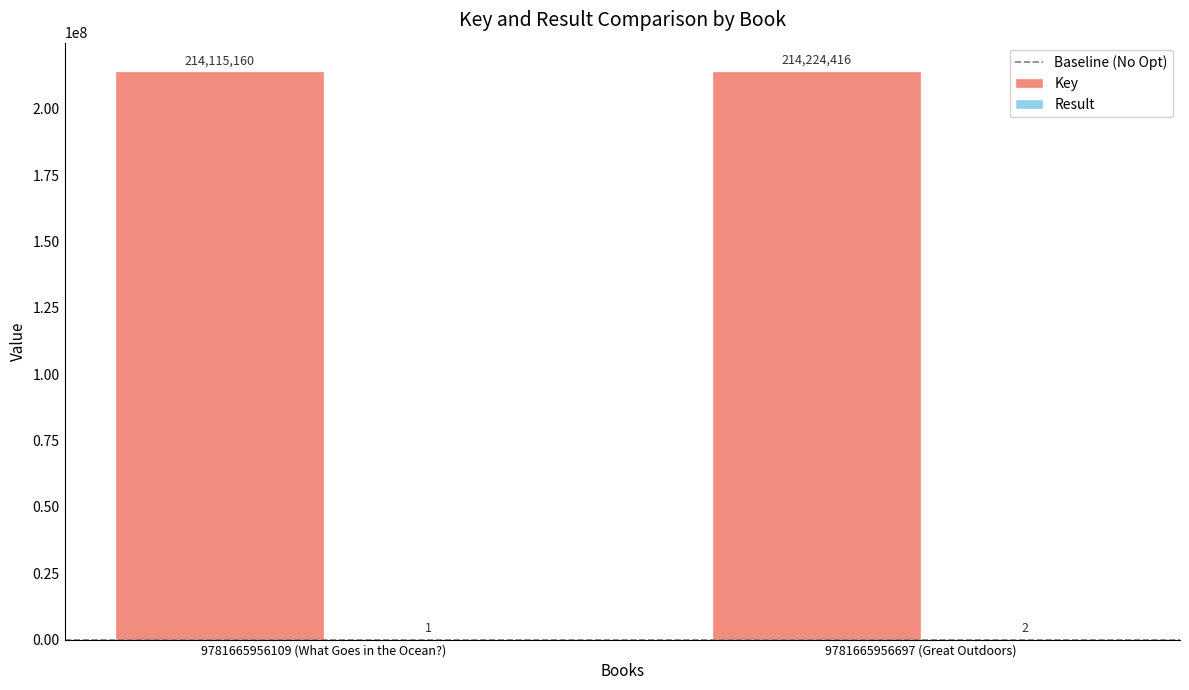

What is the total value across all series at 9781665956109 (What Goes in the Ocean?)?

214115161